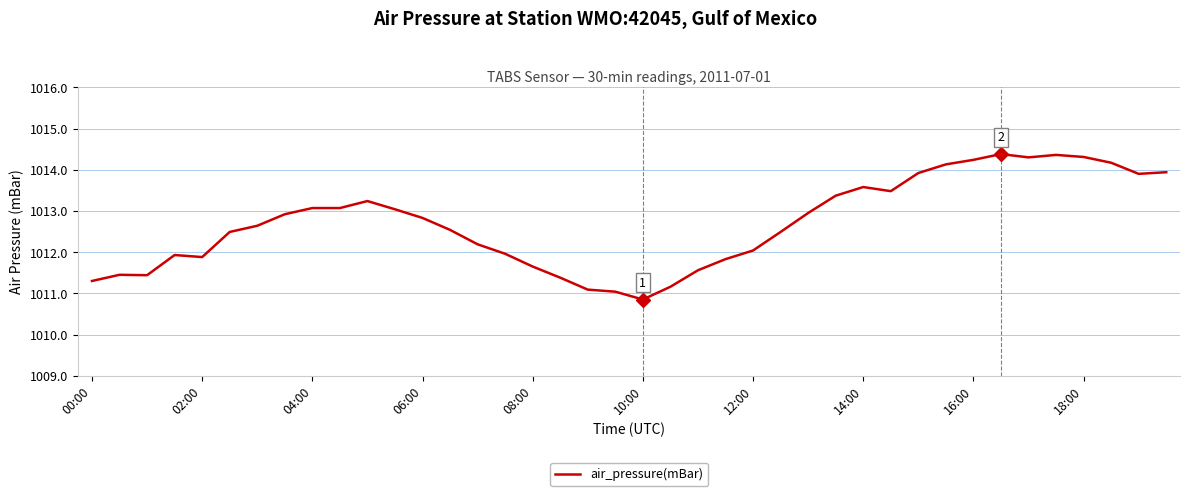

What is the minimum value shown in the chart?

1010.9